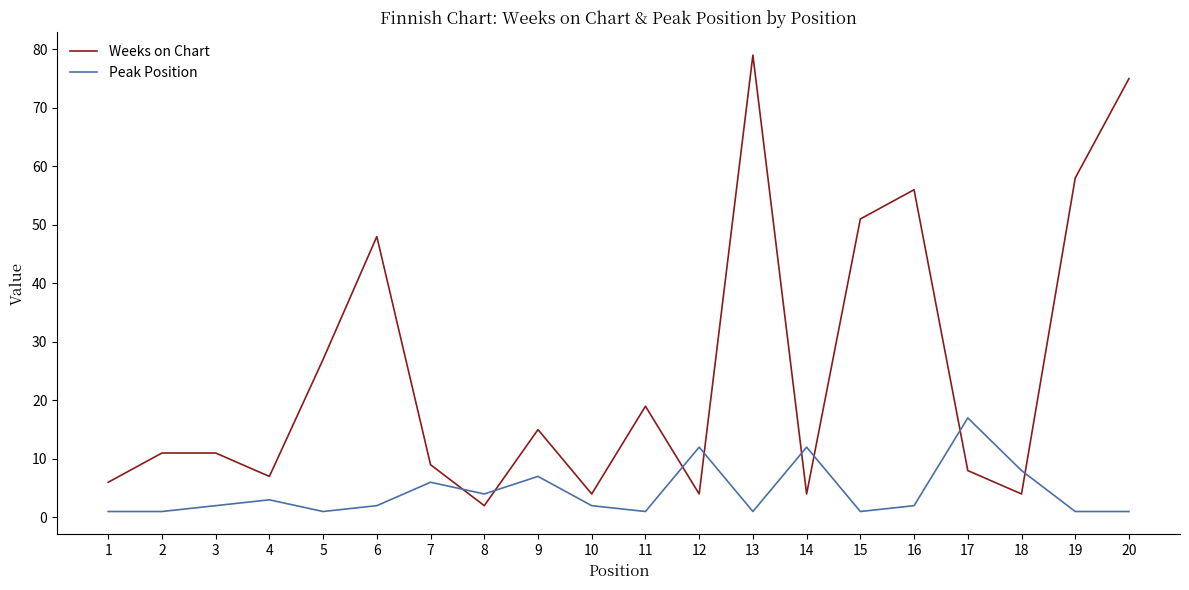

Reading right to left, extract all data points from this chart.

Weeks on Chart: 20=75	19=58	18=4	17=8	16=56	15=51	14=4	13=79	12=4	11=19	10=4	9=15	8=2	7=9	6=48	5=27	4=7	3=11	2=11	1=6
Peak Position: 20=1	19=1	18=8	17=17	16=2	15=1	14=12	13=1	12=12	11=1	10=2	9=7	8=4	7=6	6=2	5=1	4=3	3=2	2=1	1=1